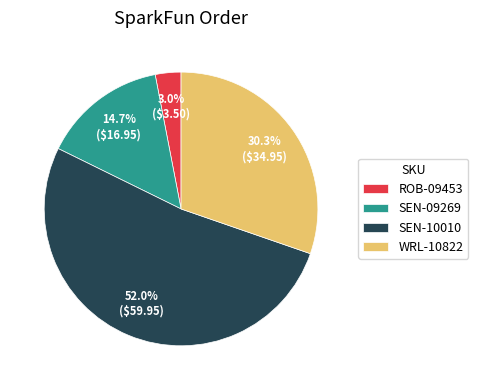

How many segments does this pie chart have?

4